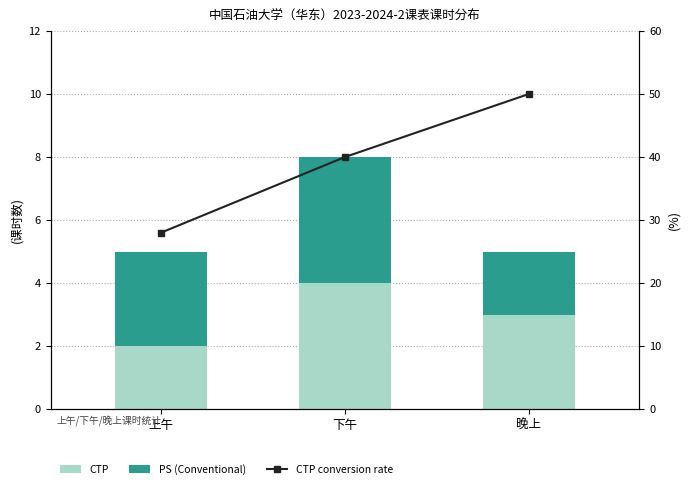

At which category is the sum across all series the highest?

晚上